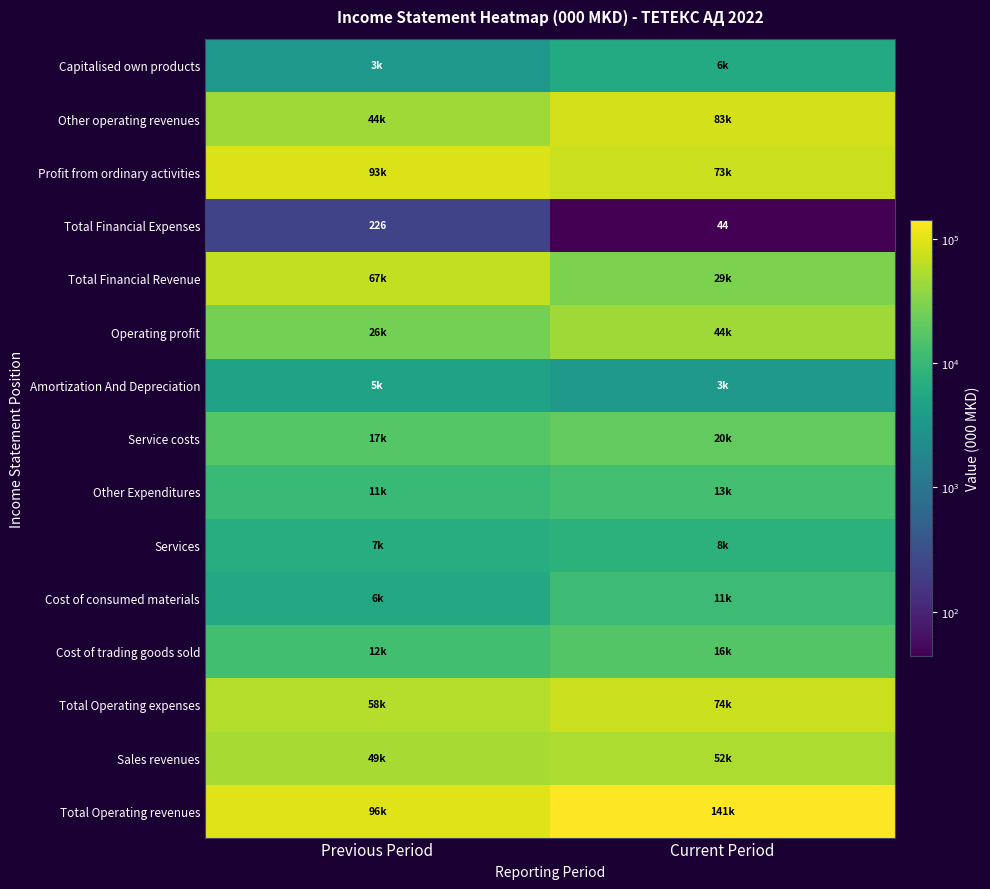

Count the number of data series in this chart.

15